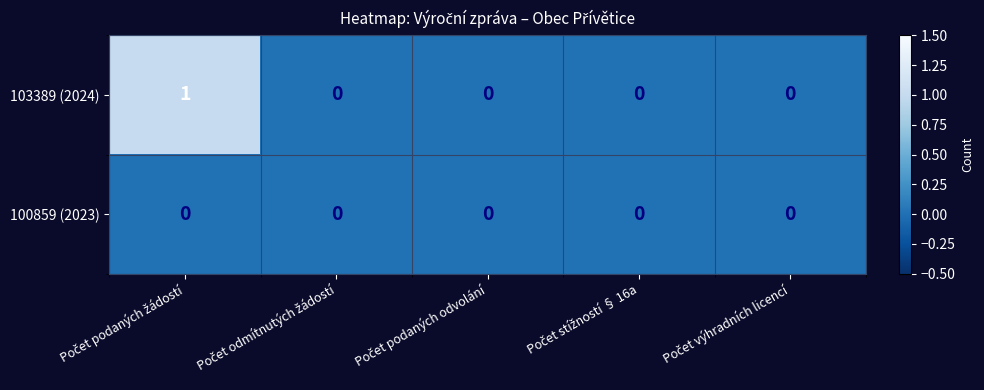

List the series in order of their peak value, highest first.

103389 (2024), 100859 (2023)